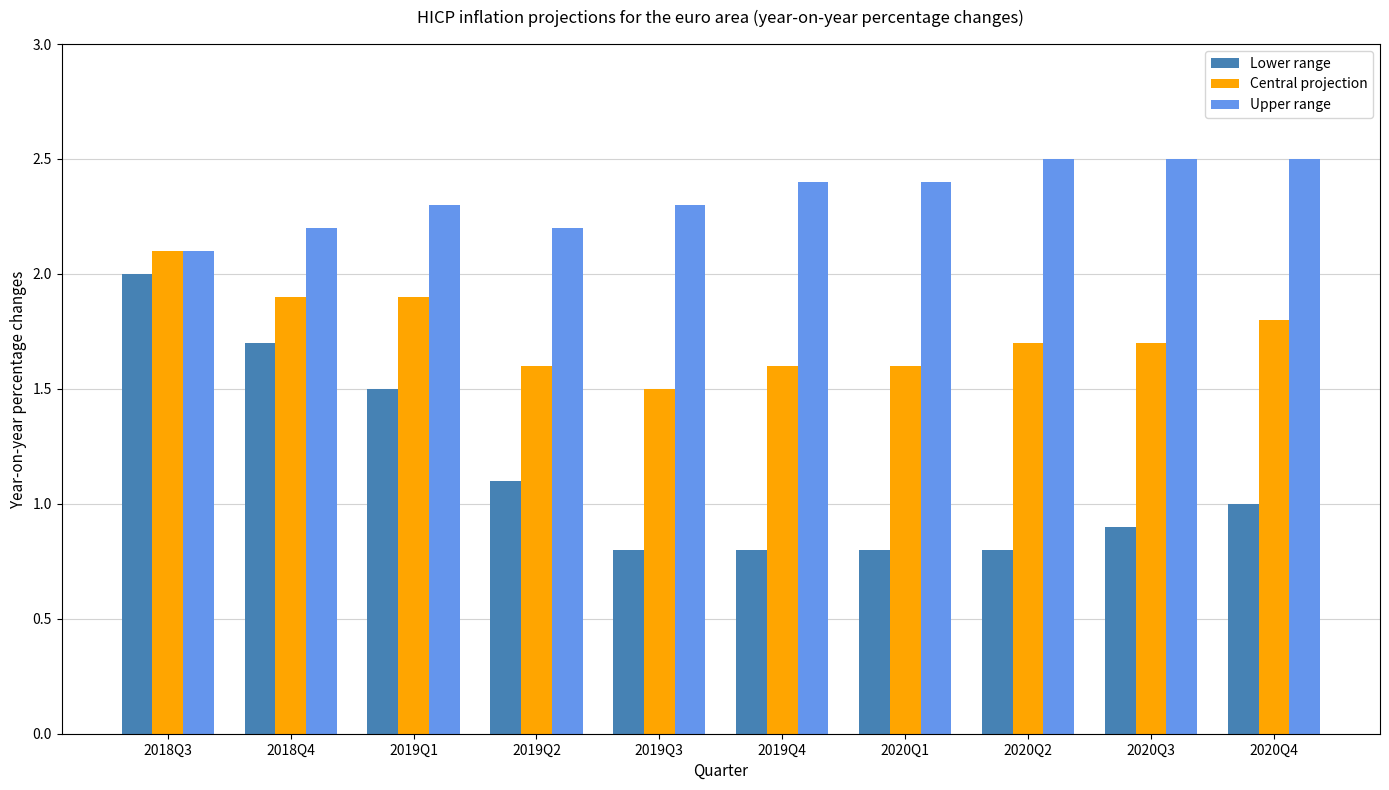

Between 2018Q3 and 2020Q3, which series saw the biggest shift?

Lower range